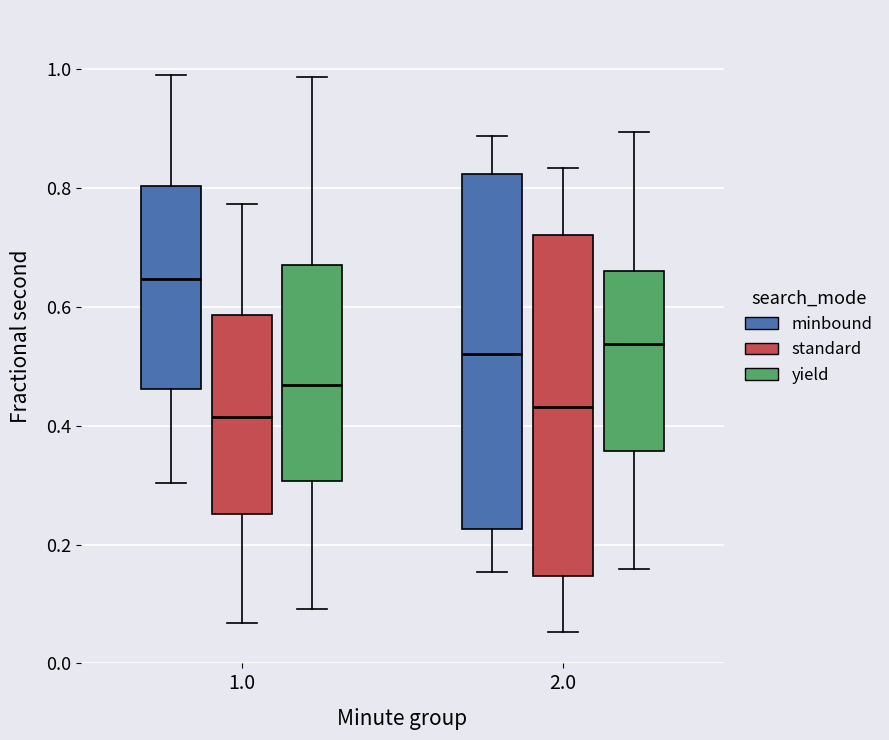

Reading left to right, read every box against the y-axis: the position of its median line, the range the box covers, and the ends of its whiskers. The values are not printed on the chart, so give them approximately, as read against the axis.

1.0 (minbound): median 0.64, box 0.46 to 0.80, whiskers 0.30 to 1.00
1.0 (standard): median 0.42, box 0.26 to 0.58, whiskers 0.06 to 0.78
1.0 (yield): median 0.46, box 0.30 to 0.68, whiskers 0.10 to 0.98
2.0 (minbound): median 0.52, box 0.22 to 0.82, whiskers 0.16 to 0.88
2.0 (standard): median 0.44, box 0.14 to 0.72, whiskers 0.06 to 0.84
2.0 (yield): median 0.54, box 0.36 to 0.66, whiskers 0.16 to 0.90